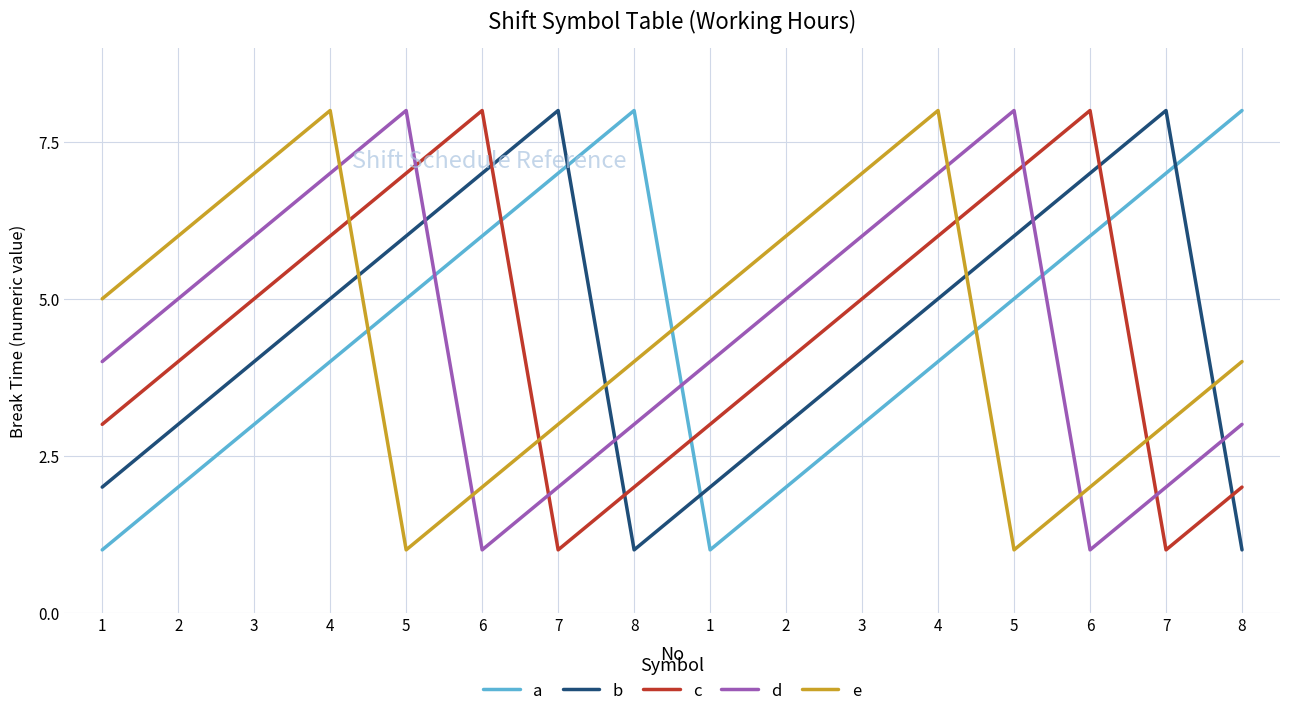

The value of d at 8 is 2. True or false?

False